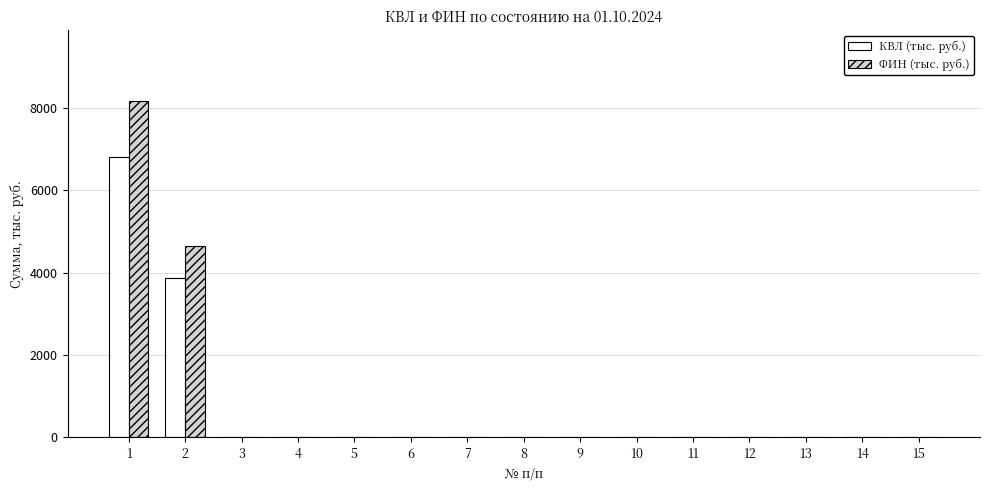

Which series changed the most between 1 and 9?

ФИН (тыс. руб.)